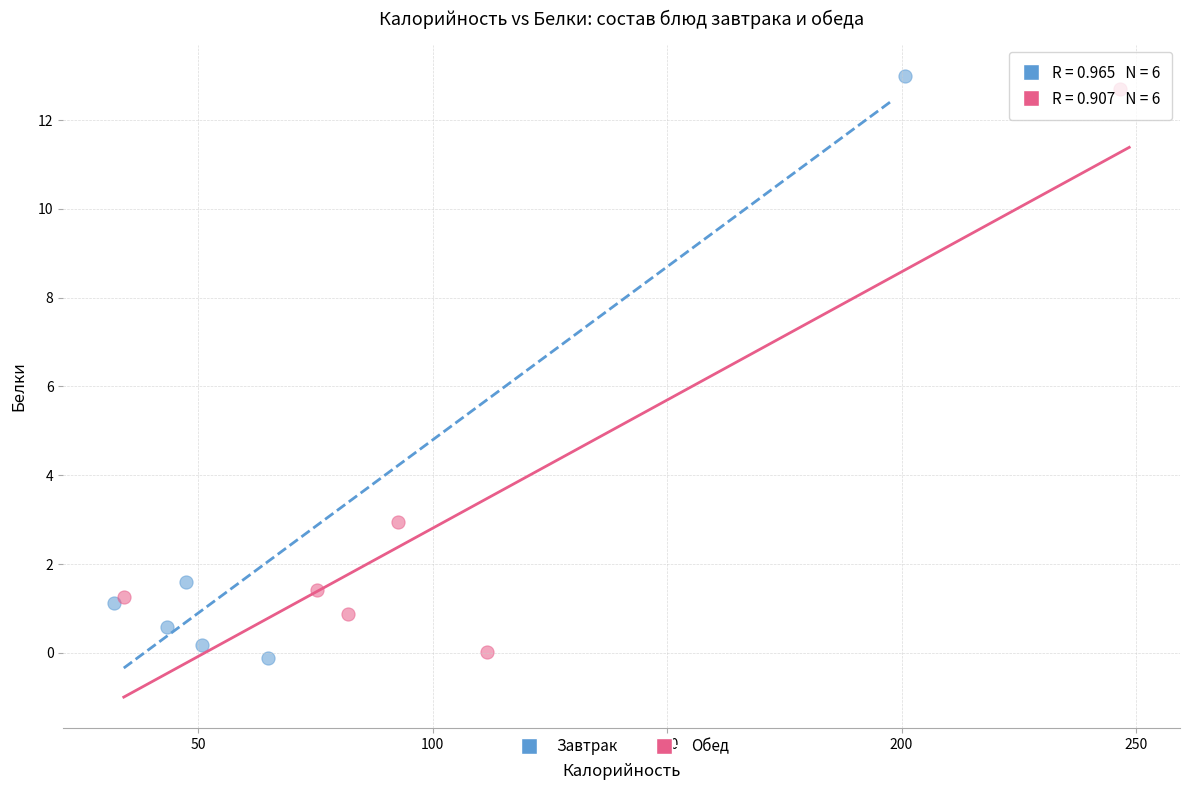

Which series contains the highest Y value?

Завтрак